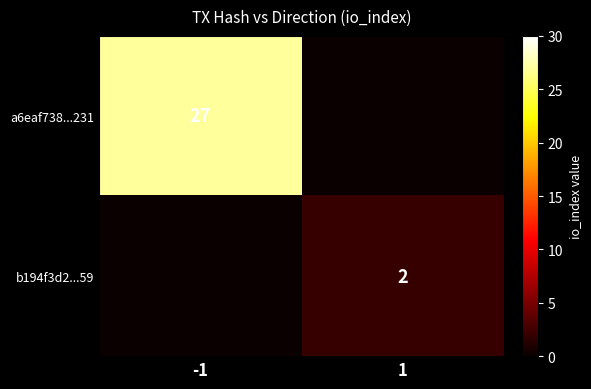

The value of a6eaf738...231 at -1 is 27. True or false?

True